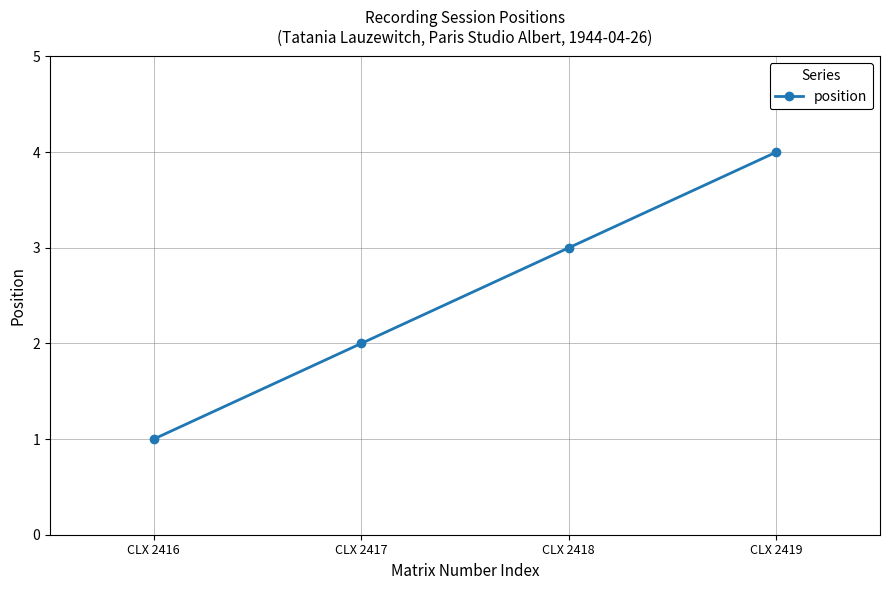

Reading left to right, transcribe all the data shown in this chart.

1	2	3	4